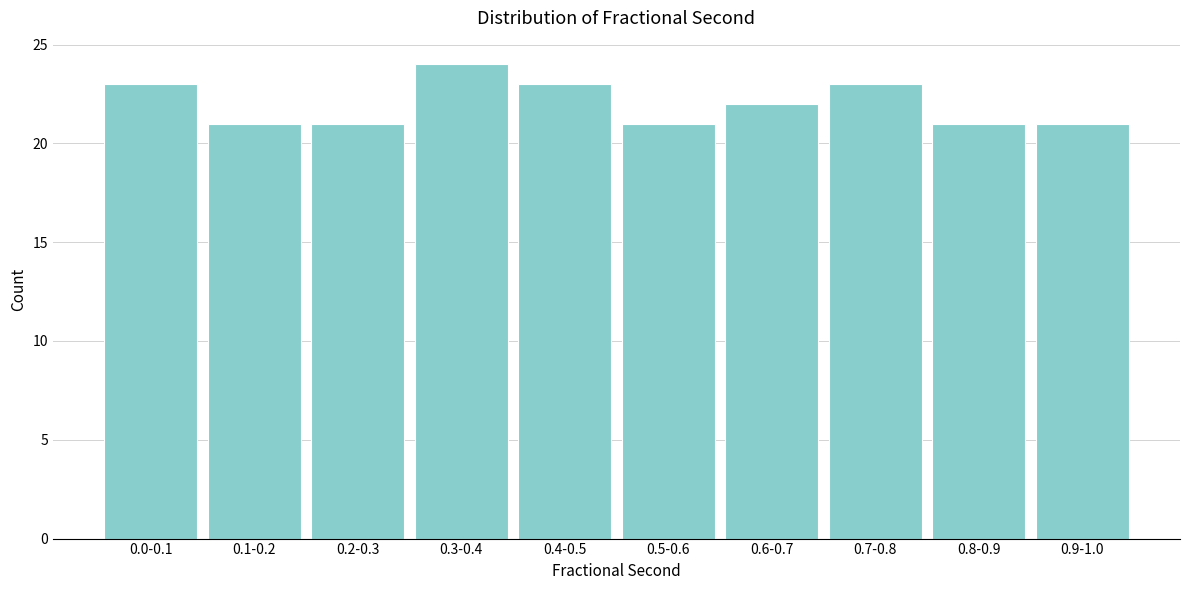

Reading left to right, transcribe all the data shown in this chart.

23	21	21	24	23	21	22	23	21	21